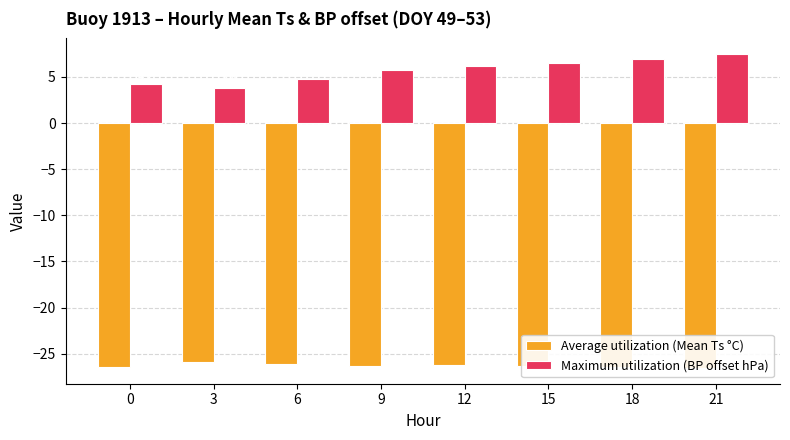

True or false: Maximum utilization (BP offset hPa) has a value of 6.2 at 12.

True